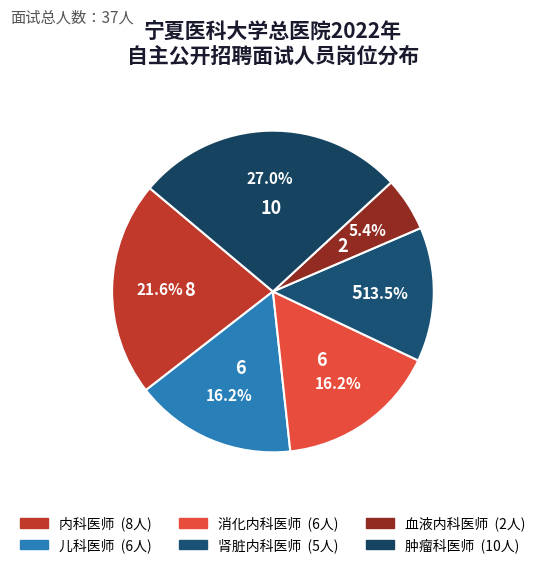

How many segments does this pie chart have?

6